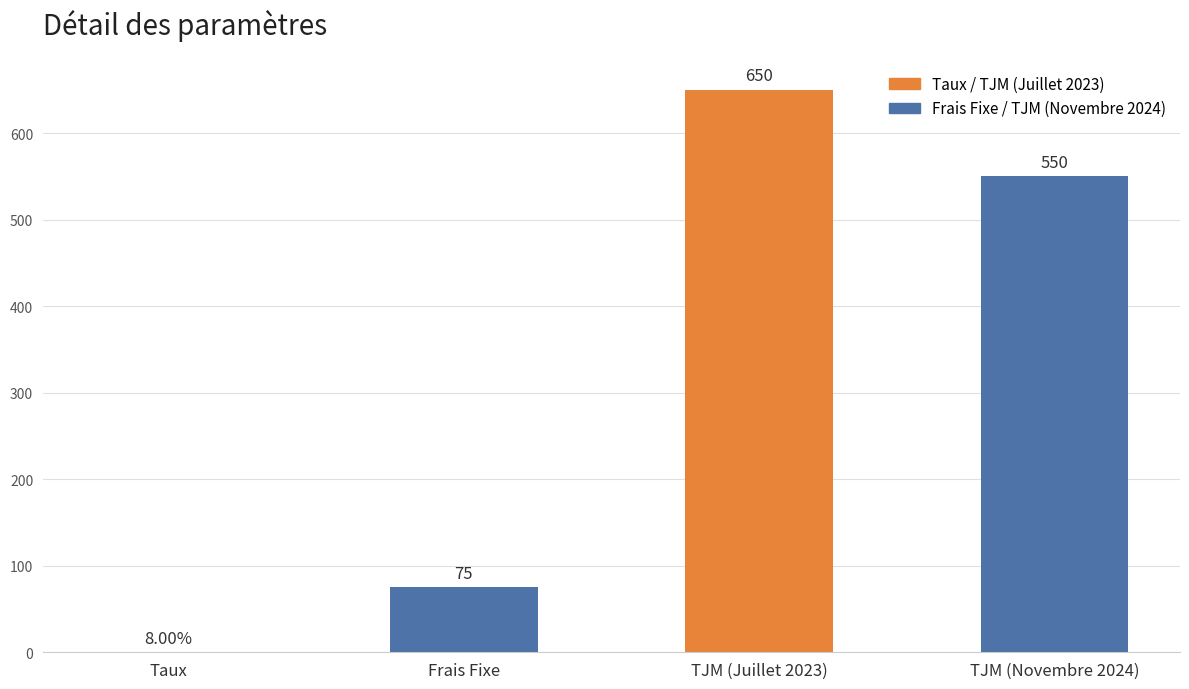

What value does the data have at Taux?

0.1